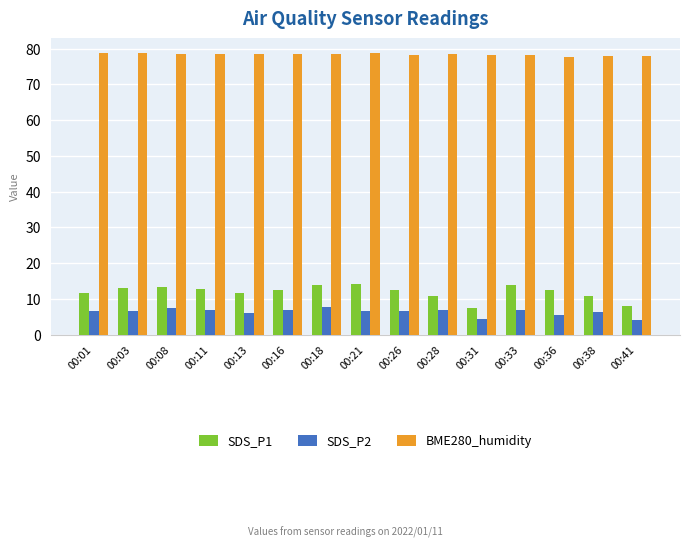

True or false: SDS_P2 has a value of 11.9 at 00:03.

False